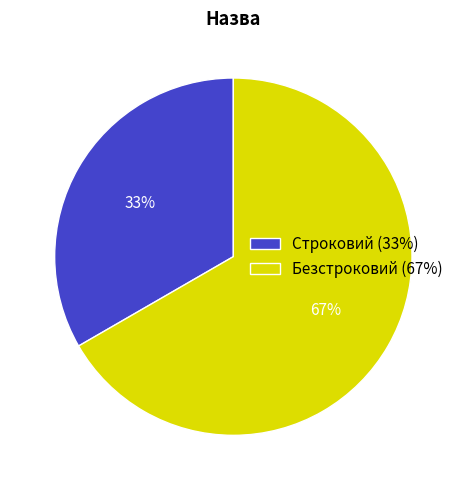

What is the ratio of the value at Строковий to the value at Безстроковий?

0.5